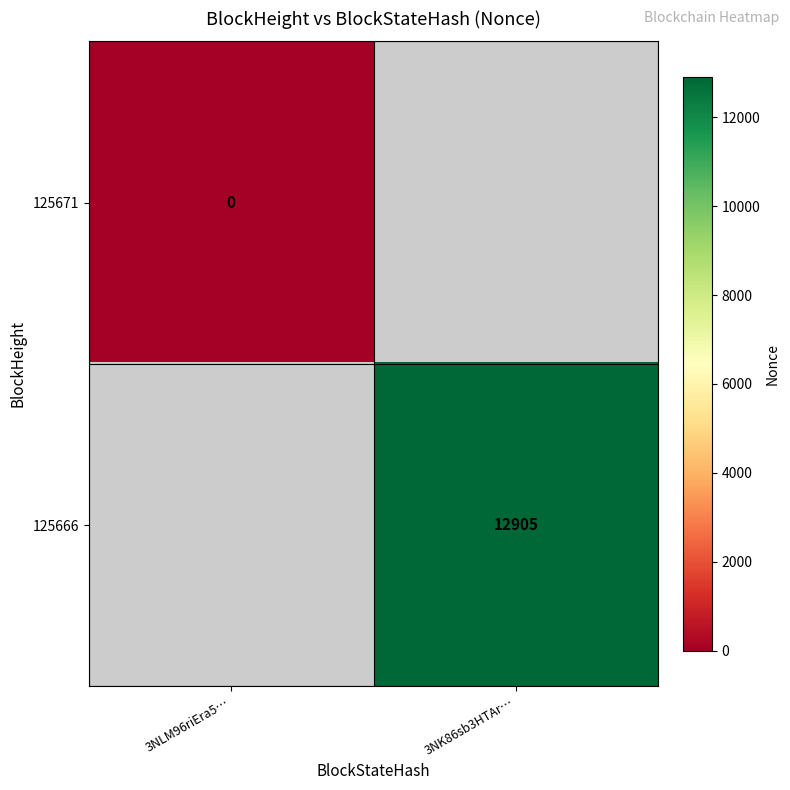

Is it true that 125666 equals 12905 at 3NK86sb3HTAr…?

True